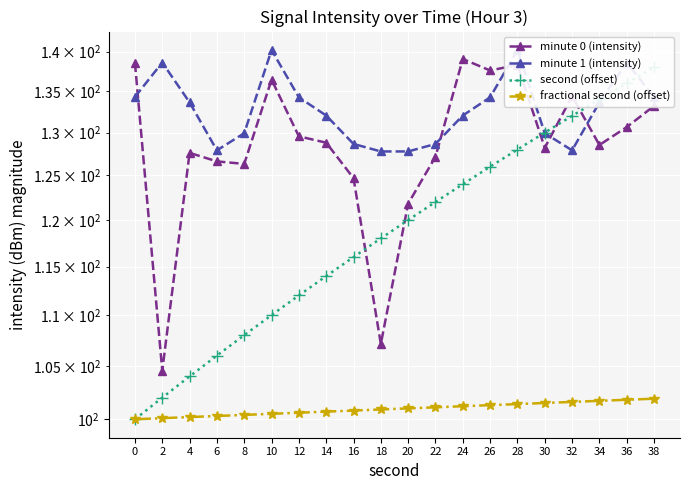

Reading left to right, extract all data points from this chart.

minute 0 (intensity): 0=138.6	2=104.5	4=127.6	6=126.6	8=126.3	10=136.4	12=129.6	14=128.8	16=124.7	18=107.1	20=121.8	22=127.2	24=139.0	26=137.6	28=138.3	30=128.2	32=134.4	34=128.5	36=130.7	38=133.2
minute 1 (intensity): 0=134.3	2=138.6	4=133.6	6=127.9	8=129.9	10=140.2	12=134.3	14=132.0	16=128.7	18=127.8	20=127.8	22=128.7	24=132.0	26=134.3	28=140.2	30=129.9	32=127.9	34=133.6	36=138.6	38=134.3
second (offset): 0=100.0	2=102.0	4=104.0	6=106.0	8=108.0	10=110.0	12=112.0	14=114.0	16=116.0	18=118.0	20=120.0	22=122.0	24=124.0	26=126.0	28=128.0	30=130.0	32=132.0	34=134.0	36=136.0	38=138.0
fractional second (offset): 0=100.0	2=100.1	4=100.2	6=100.3	8=100.4	10=100.5	12=100.6	14=100.7	16=100.8	18=100.9	20=101.0	22=101.1	24=101.2	26=101.3	28=101.4	30=101.5	32=101.6	34=101.7	36=101.8	38=101.9